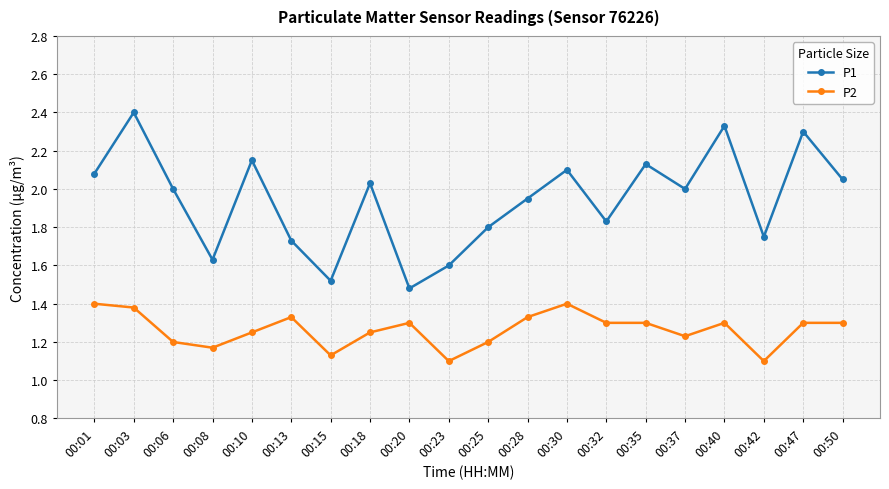

True or false: P1 and P2 intersect in this chart.

False